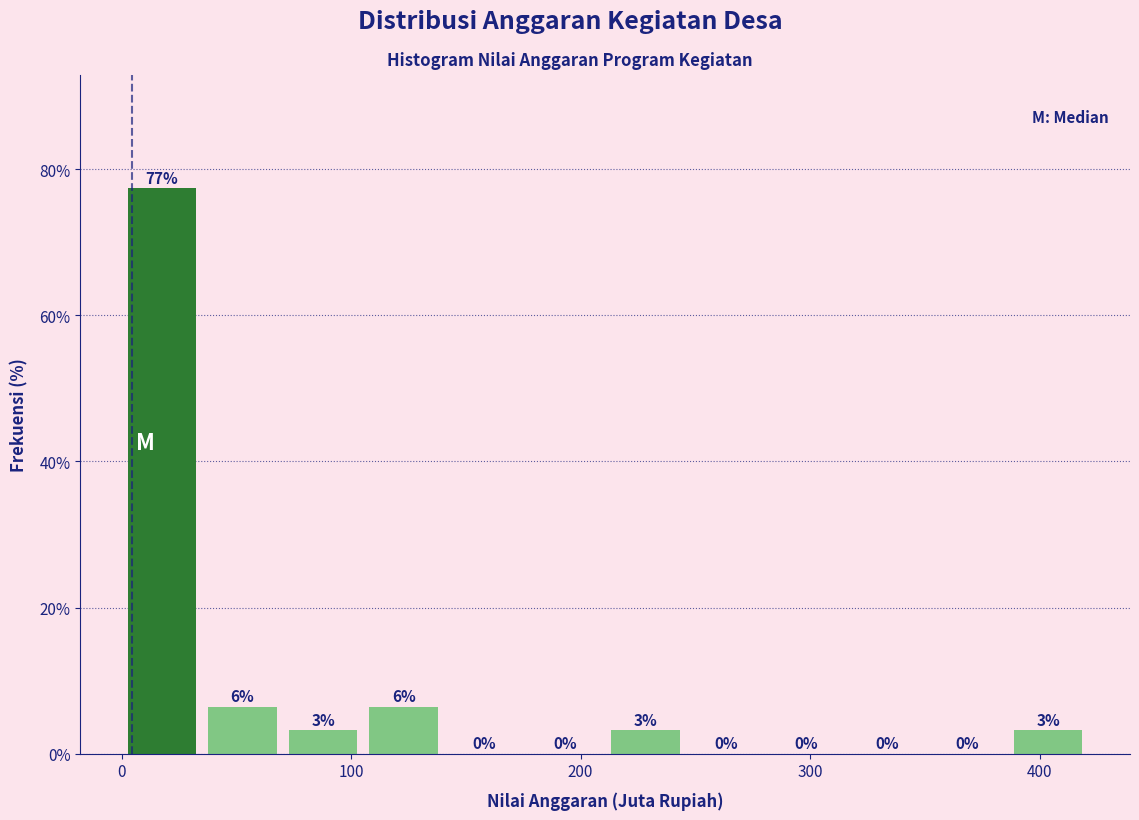

Read against the x-axis, roughly where is the centre of the tallest bar?

20